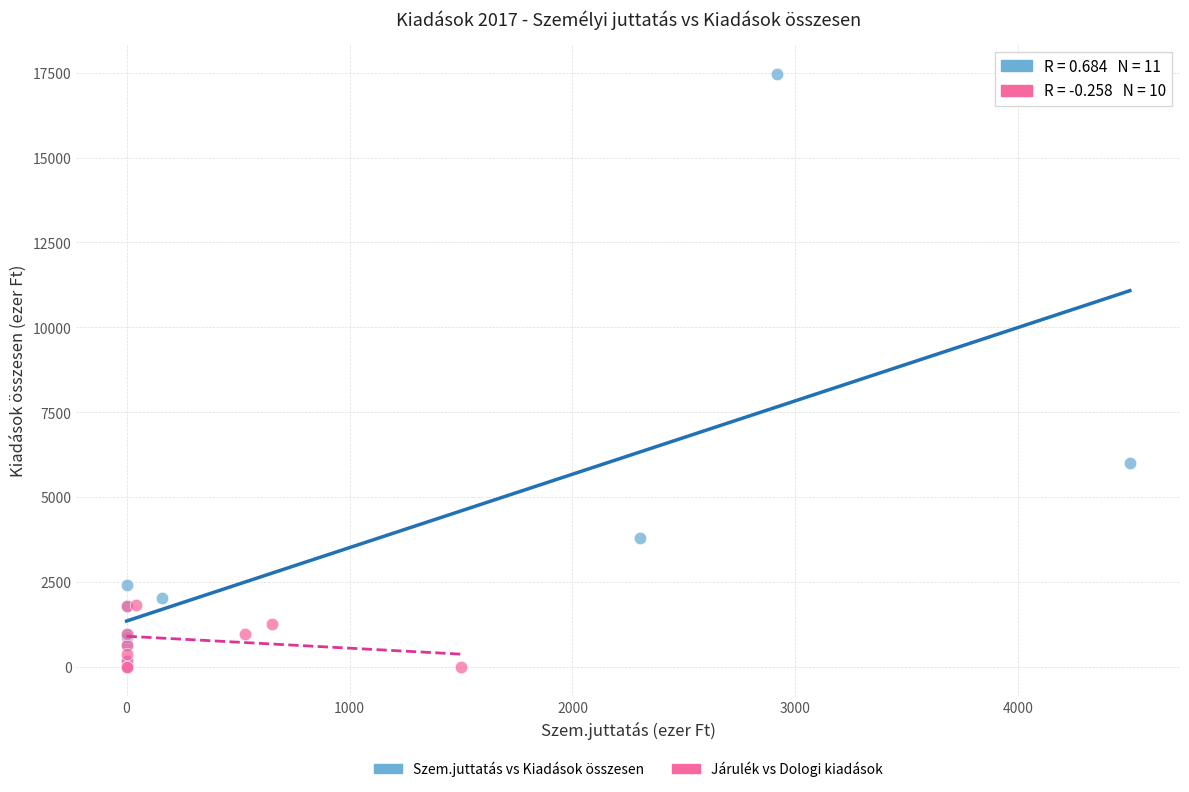

Which series has the widest spread of Y values?

Szem.juttatás vs Kiadások összesen